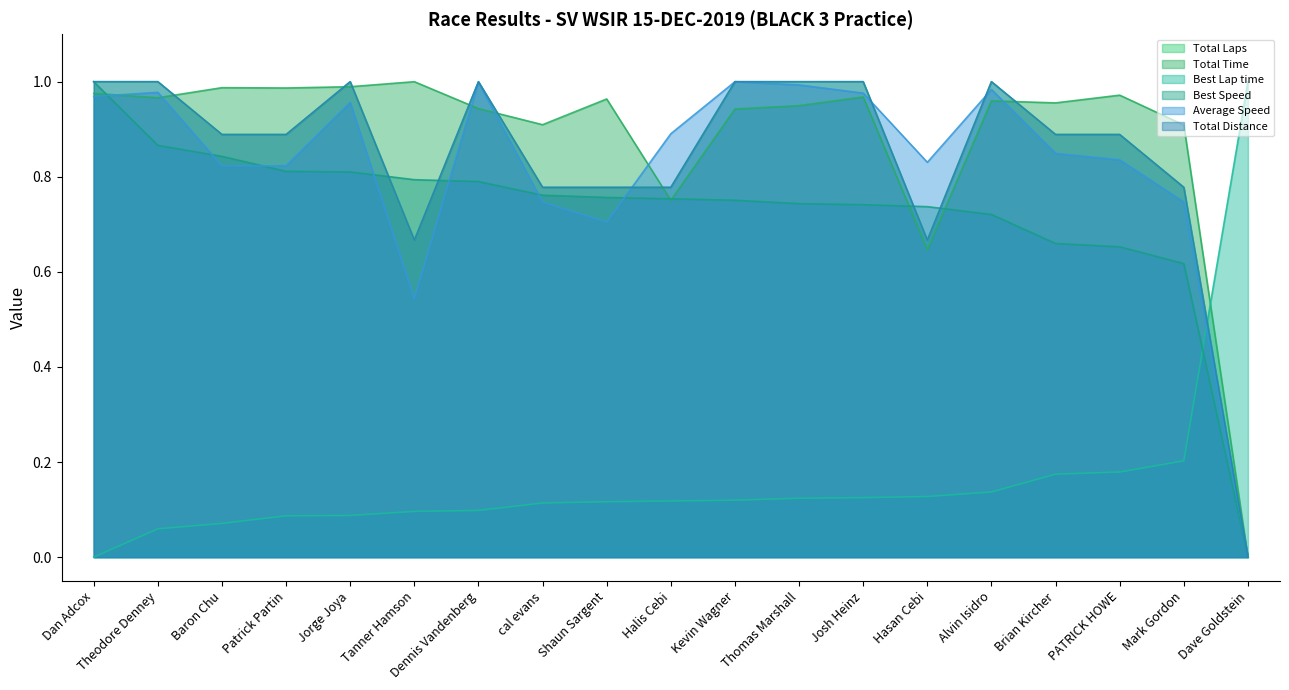

True or false: Best Lap time has more than 1 points higher than both neighbors.

False